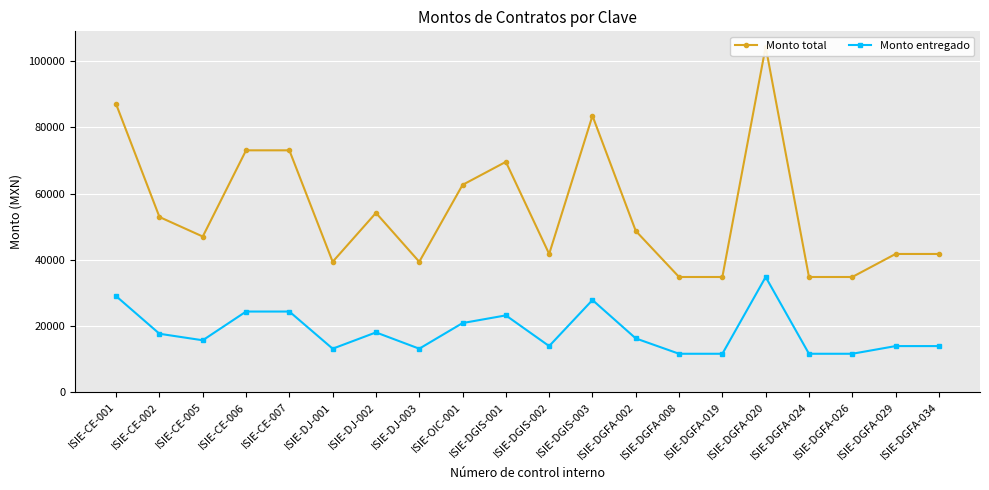

Reading left to right, what are all the values shown in this chart?

Monto total: ISIE-CE-001=87000.0	ISIE-CE-002=52930.8	ISIE-CE-005=47027.0	ISIE-CE-006=73080.0	ISIE-CE-007=73080.0	ISIE-DJ-001=39397.1	ISIE-DJ-002=54169.8	ISIE-DJ-003=39397.1	ISIE-OIC-001=62640.0	ISIE-DGIS-001=69600.0	ISIE-DGIS-002=41760.0	ISIE-DGIS-003=83520.0	ISIE-DGFA-002=48720.0	ISIE-DGFA-008=34800.0	ISIE-DGFA-019=34800.0	ISIE-DGFA-020=104400.0	ISIE-DGFA-024=34800.0	ISIE-DGFA-026=34800.0	ISIE-DGFA-029=41760.0	ISIE-DGFA-034=41760.0
Monto entregado: ISIE-CE-001=29000.0	ISIE-CE-002=17643.6	ISIE-CE-005=15675.7	ISIE-CE-006=24360.0	ISIE-CE-007=24360.0	ISIE-DJ-001=13132.4	ISIE-DJ-002=18056.6	ISIE-DJ-003=13132.4	ISIE-OIC-001=20880.0	ISIE-DGIS-001=23200.0	ISIE-DGIS-002=13920.0	ISIE-DGIS-003=27840.0	ISIE-DGFA-002=16240.0	ISIE-DGFA-008=11600.0	ISIE-DGFA-019=11600.0	ISIE-DGFA-020=34800.0	ISIE-DGFA-024=11600.0	ISIE-DGFA-026=11600.0	ISIE-DGFA-029=13920.0	ISIE-DGFA-034=13920.0